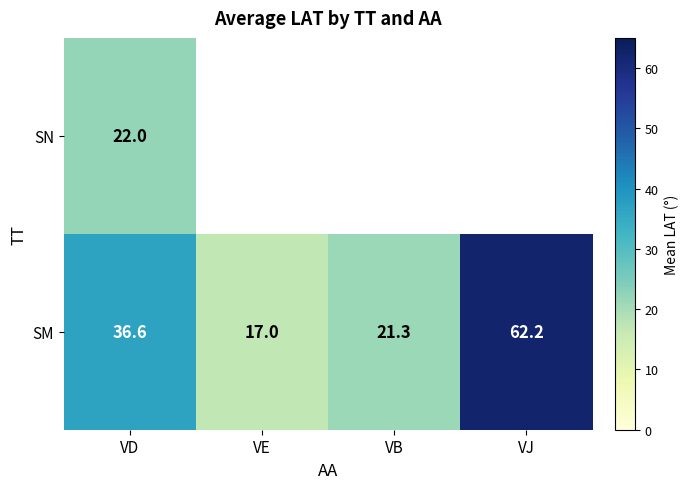

What is the sum of the SM values at VE and VD?

53.6